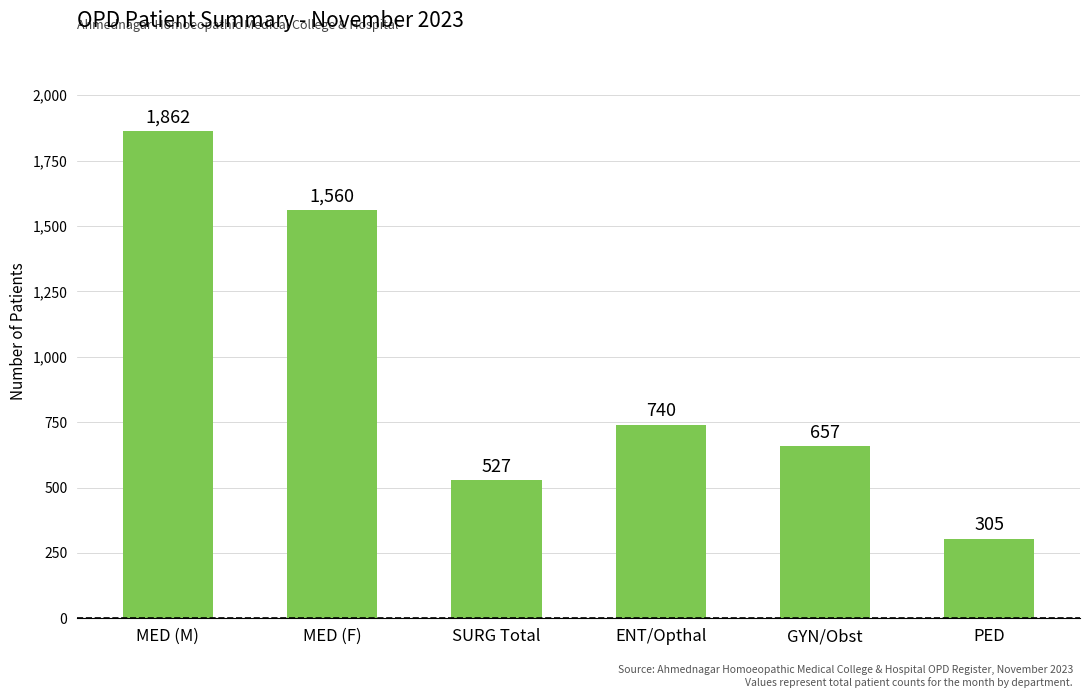

How many series are shown in this chart?

1